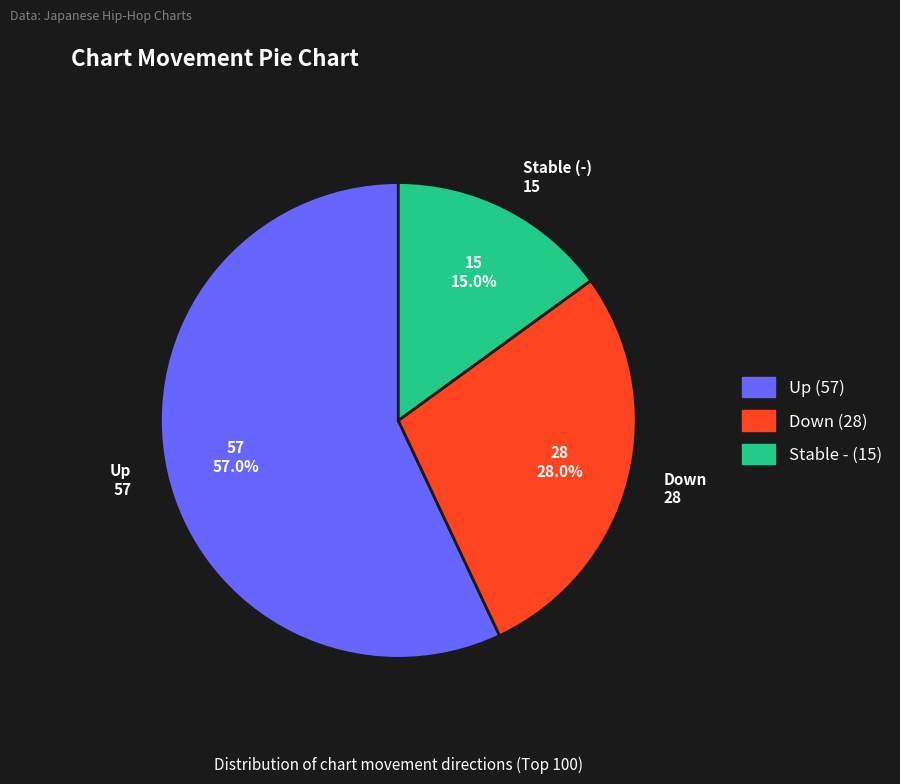

Is there a majority slice in this chart?

Yes